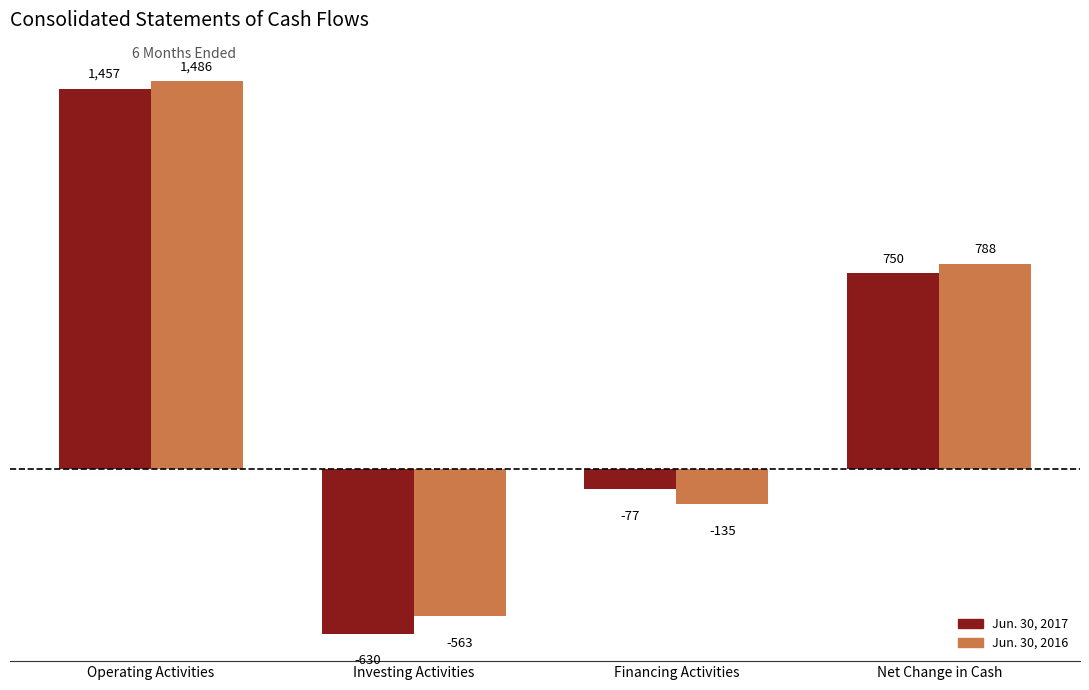

How many values in Jun. 30, 2017 are below zero?

2